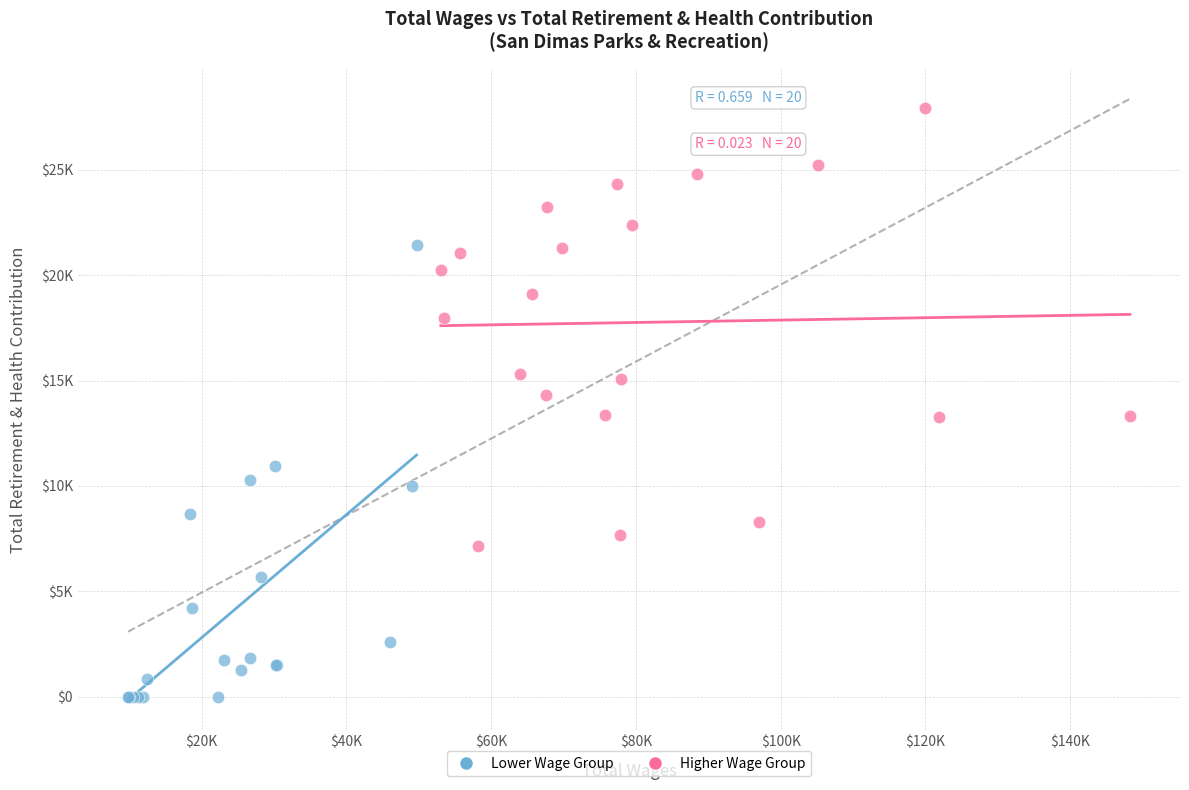

Which series has the widest spread of Y values?

Lower Wage Group